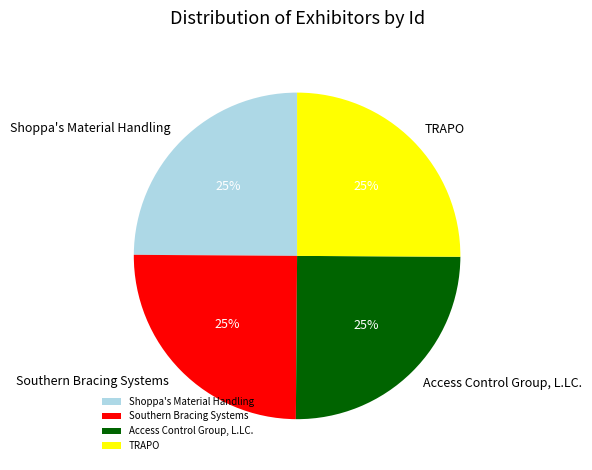

What is the ratio of the value at TRAPO to the value at Access Control Group, L.LC.?

1.0